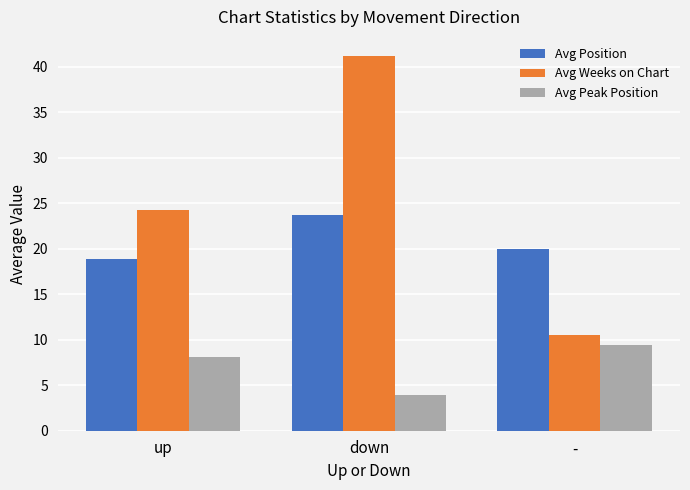

Read the Avg Weeks on Chart value at down.

41.2